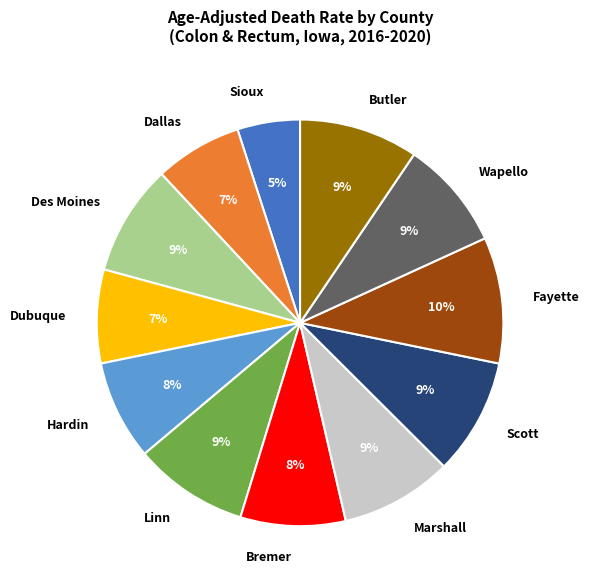

True or false: Hardin accounts for 1% of the total.

False